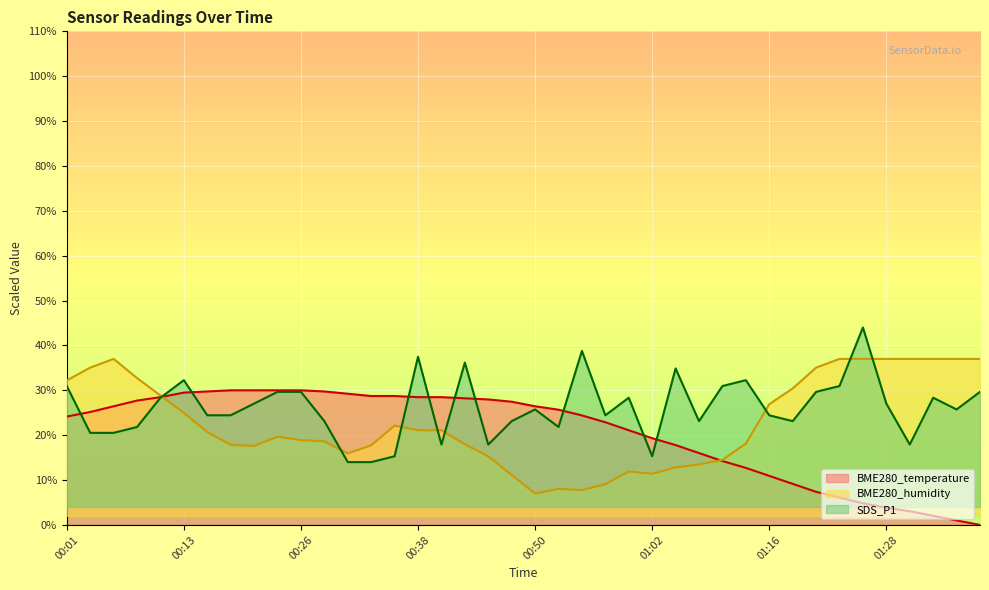

Which series has the widest spread of values?

BME280_temperature